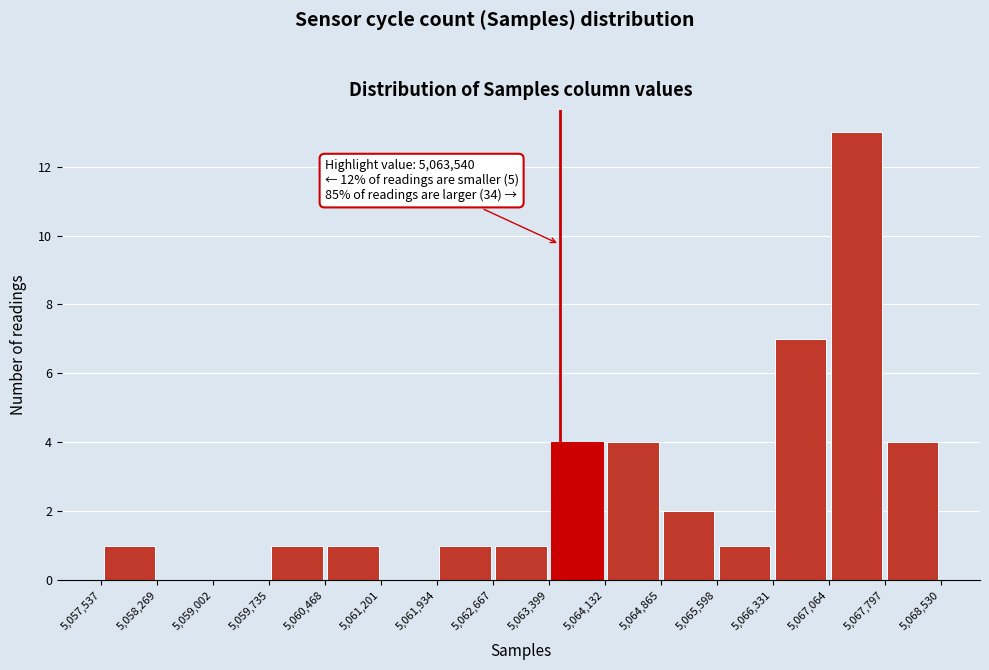

Over which range of the x-axis is the bar tallest?

5,067,064 to 5,067,797